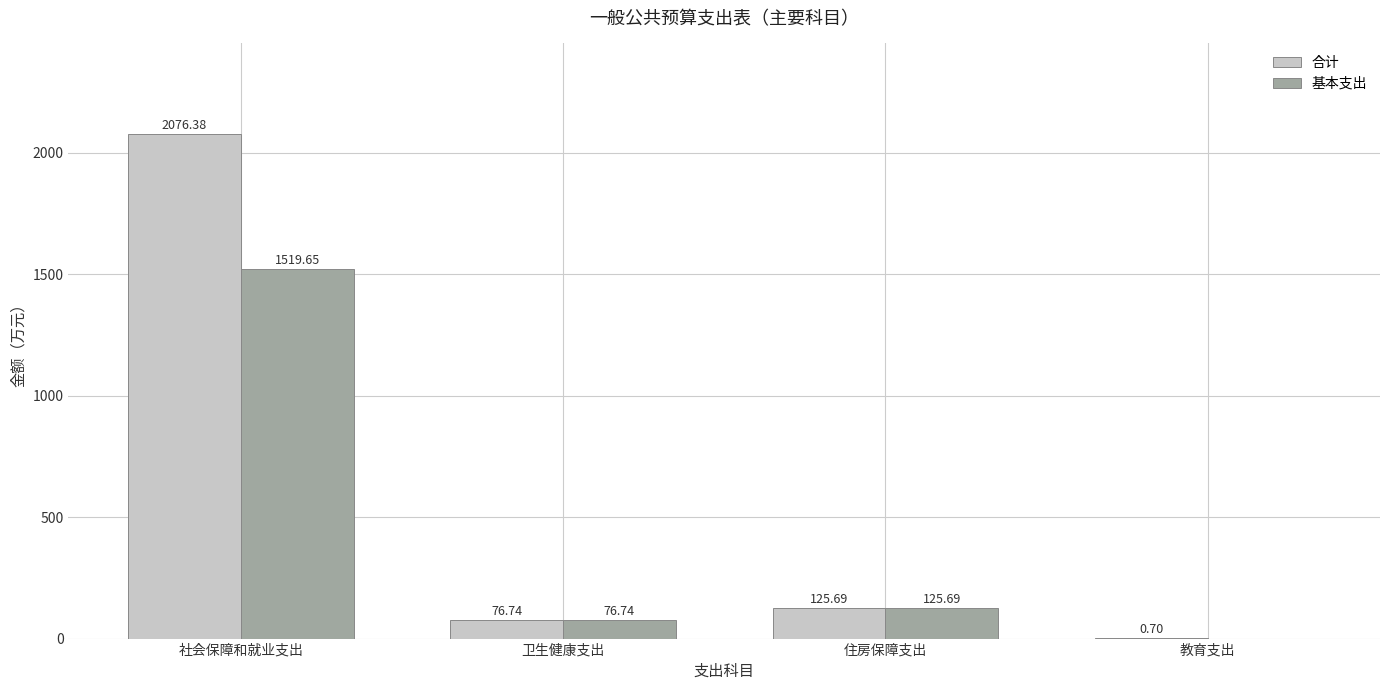

Reading right to left, extract all data points from this chart.

合计: 教育支出=0.7	住房保障支出=125.7	卫生健康支出=76.7	社会保障和就业支出=2076.4
基本支出: 教育支出=0.0	住房保障支出=125.7	卫生健康支出=76.7	社会保障和就业支出=1519.7